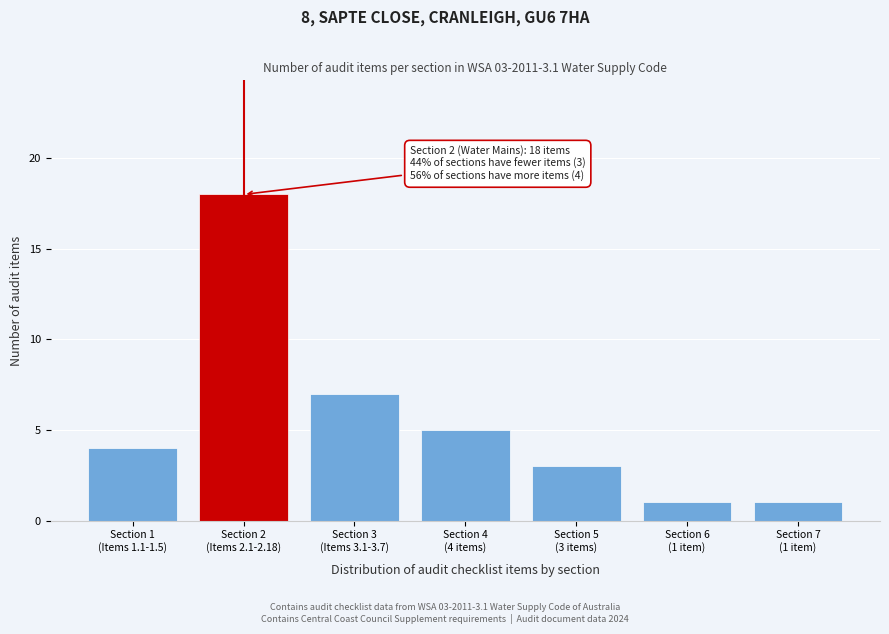

Reading left to right, extract all data points from this chart.

4	18	7	5	3	1	1